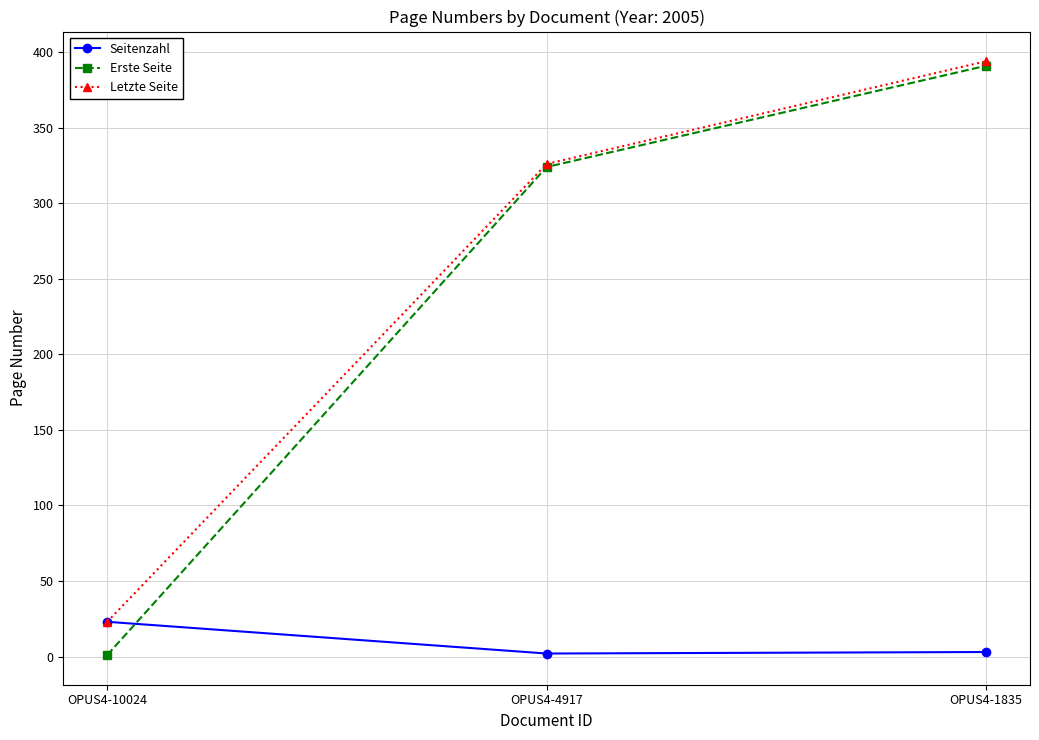

At which label does Letzte Seite reach its peak?

OPUS4-1835